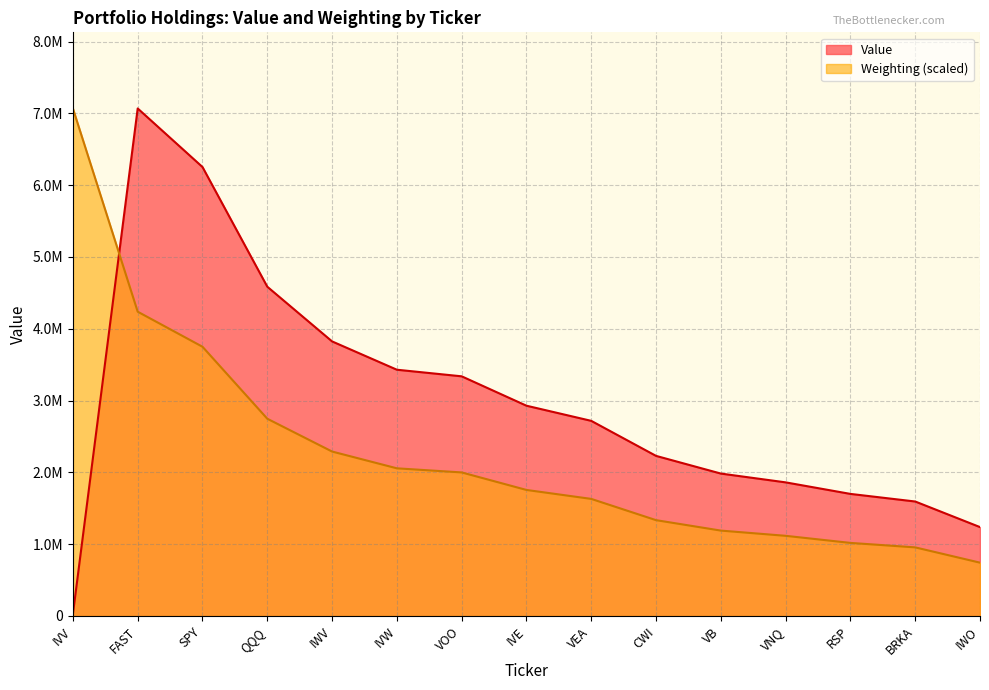

True or false: Weighting has a value of 716197.2 at CWI.

False